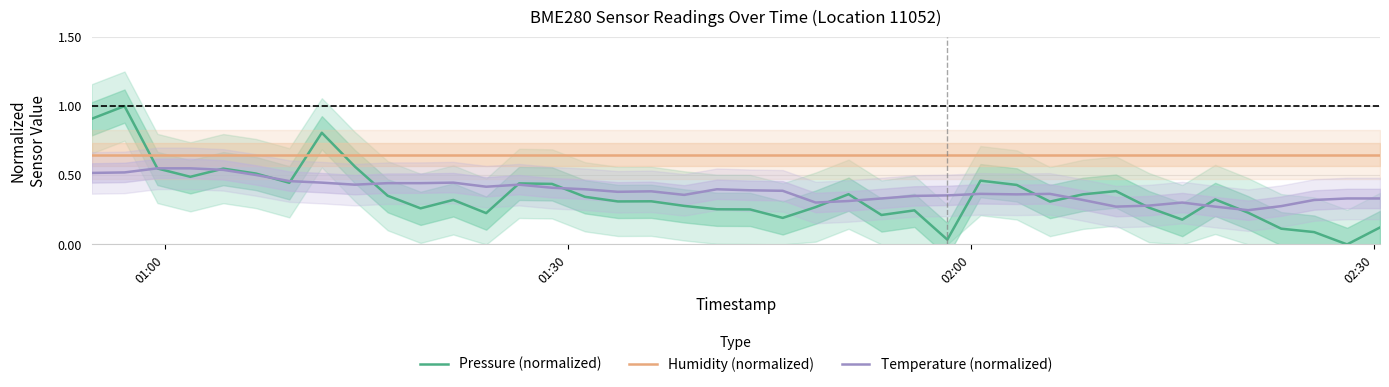

Which series ends up on top after the final intersection of Pressure (normalized) and Temperature (normalized)?

Temperature (normalized)